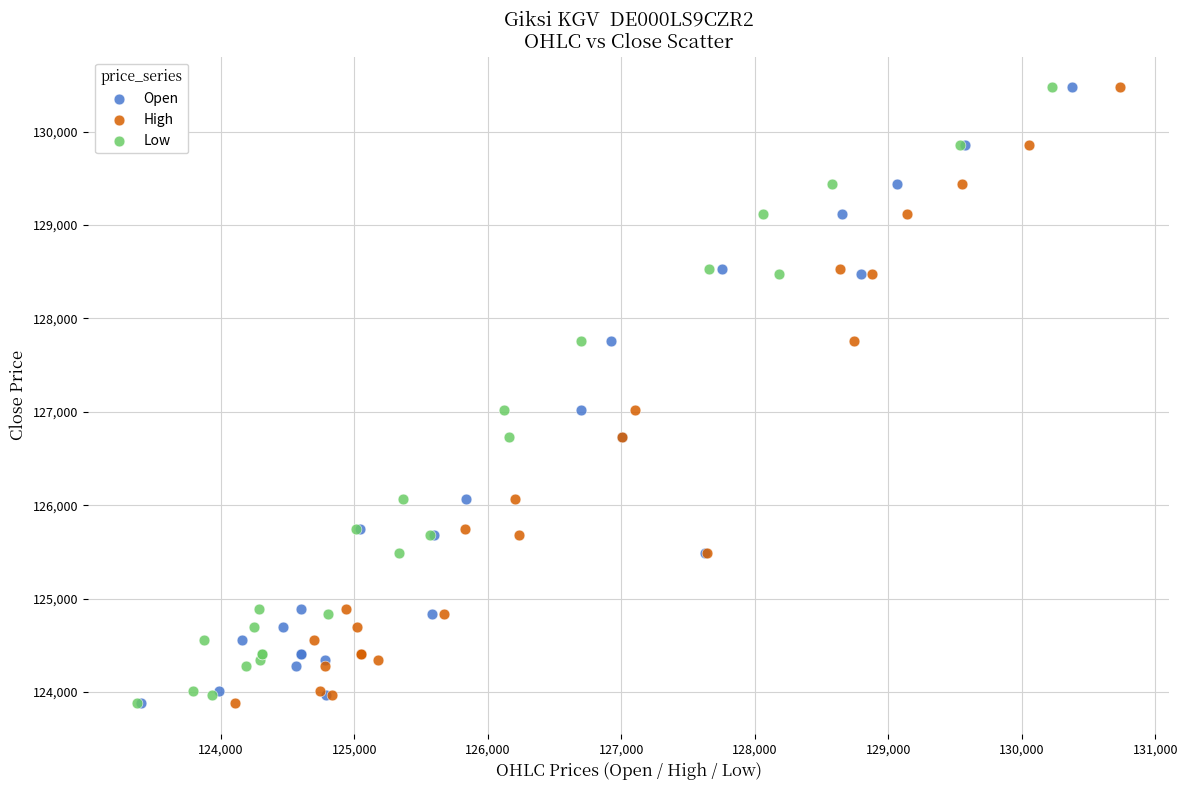

What are all the series names shown in the legend?

Open, High, Low